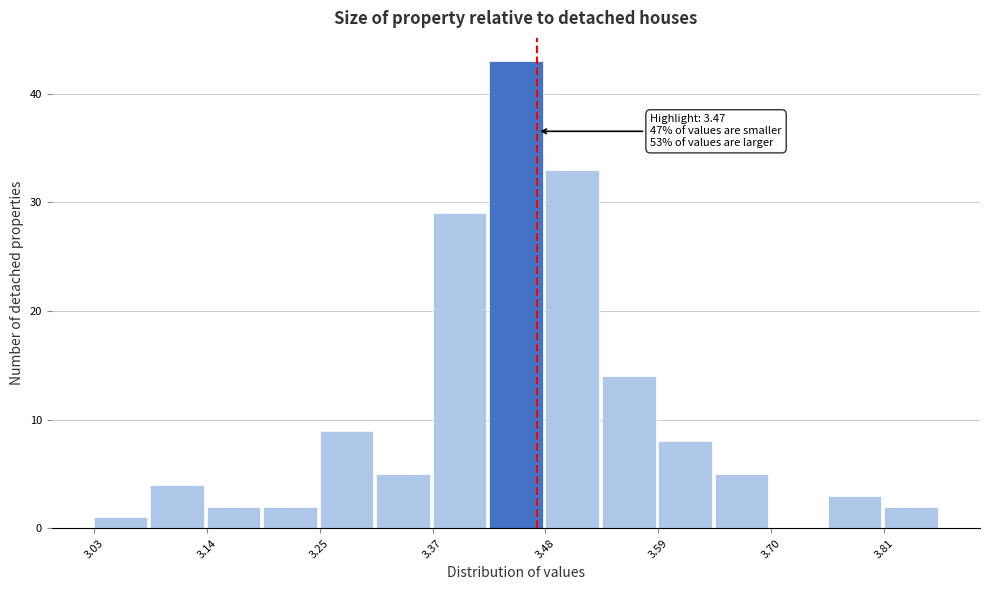

Around what value on the x-axis is the tallest bar? Give the approximate position of its centre, as read against the axis.

3.44